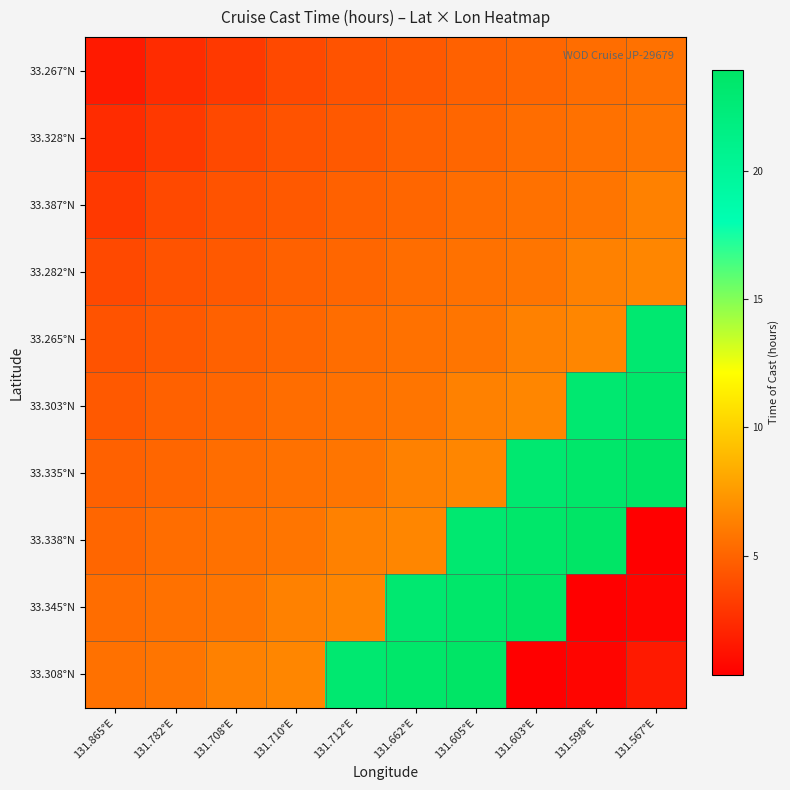

What is the total value across all series at 131.708°E?

48.8